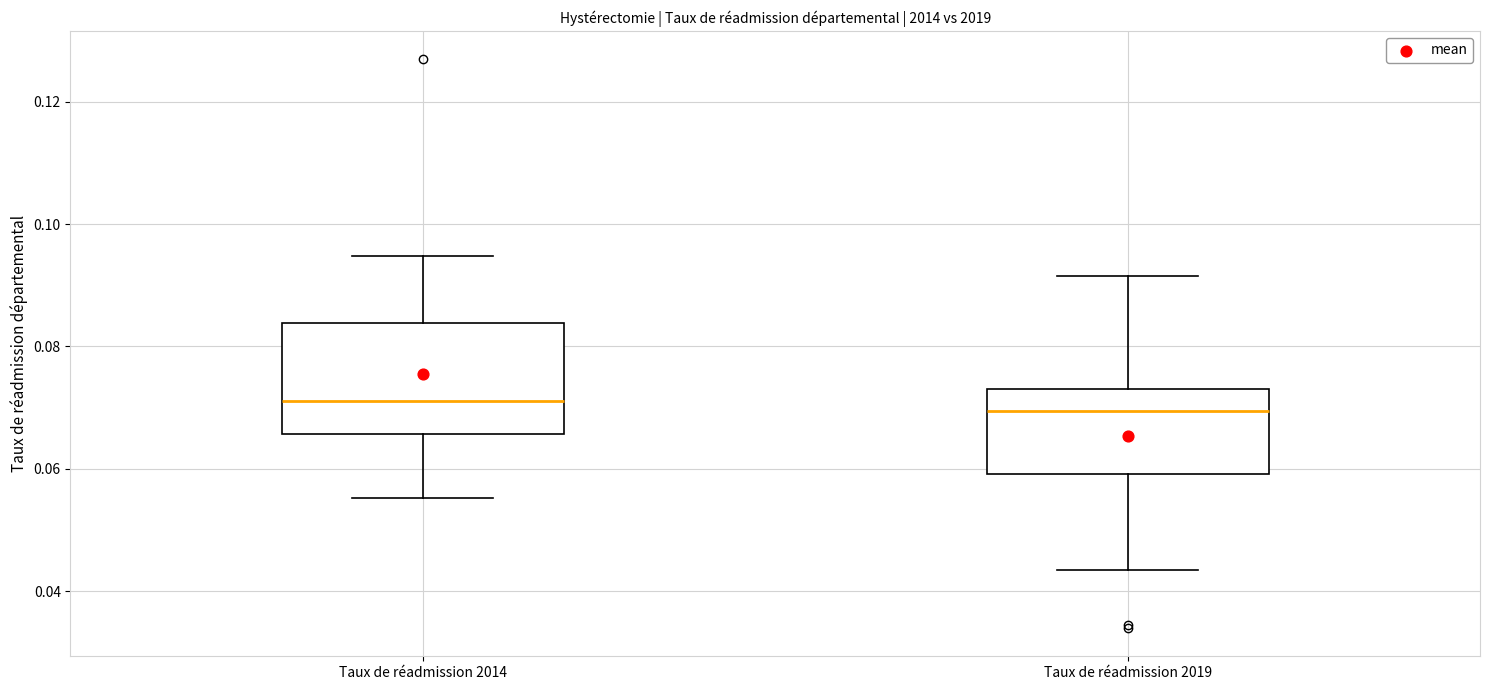

Reading left to right, transcribe this box plot: for each box, give where its median line is, the range the box spans, and where its two whiskers end, as read against the y-axis. The values are not printed on the chart, so give them approximately, as read against the axis.

Taux de réadmission 2014: median 0.072, box 0.066 to 0.084, whiskers 0.056 to 0.094
Taux de réadmission 2019: median 0.070, box 0.060 to 0.074, whiskers 0.044 to 0.092